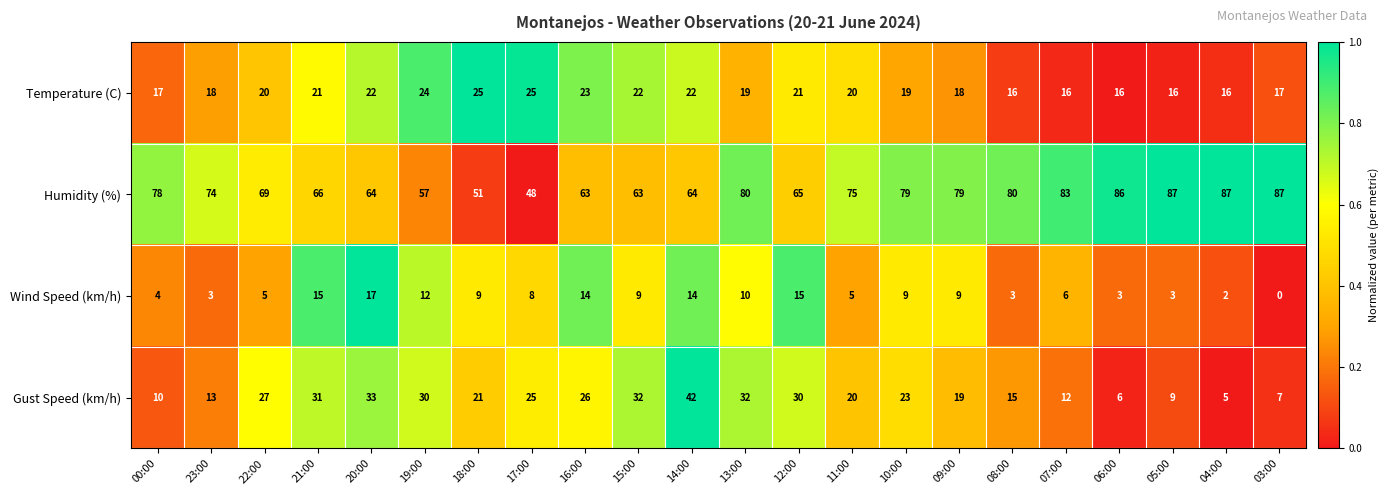

What is the total value across all series at 16:00?

126